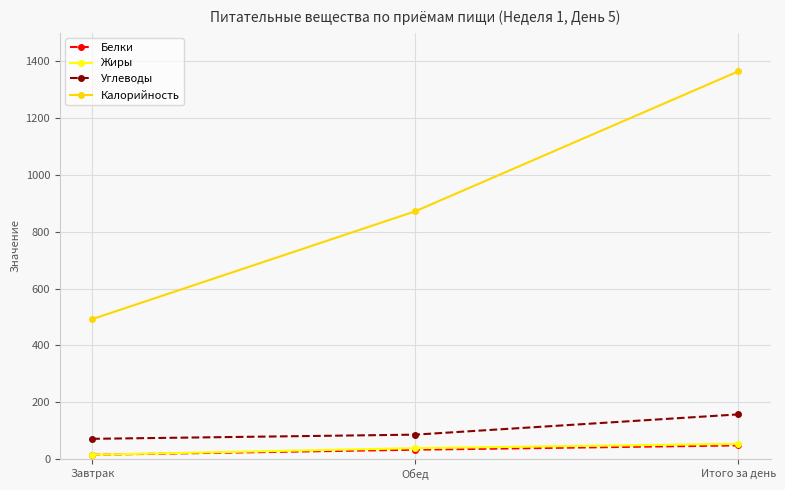

What is the spread (max minus min) of values at Завтрак?

477.3